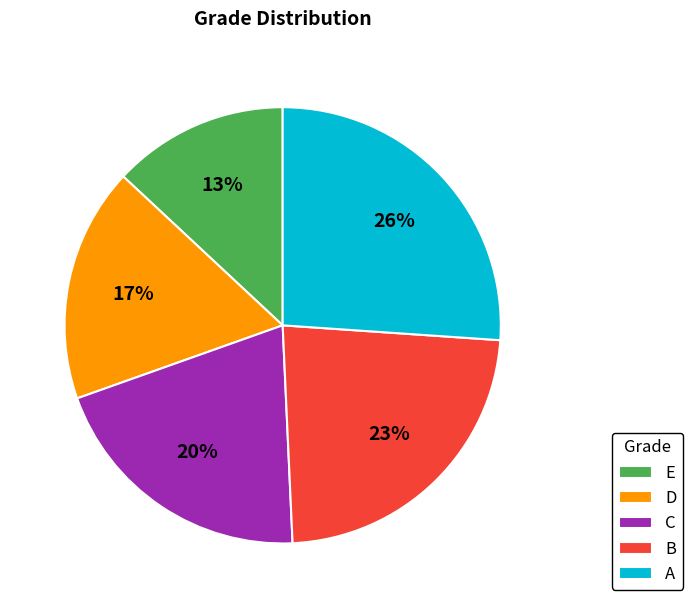

Do E and D together represent more than half of the pie?

No